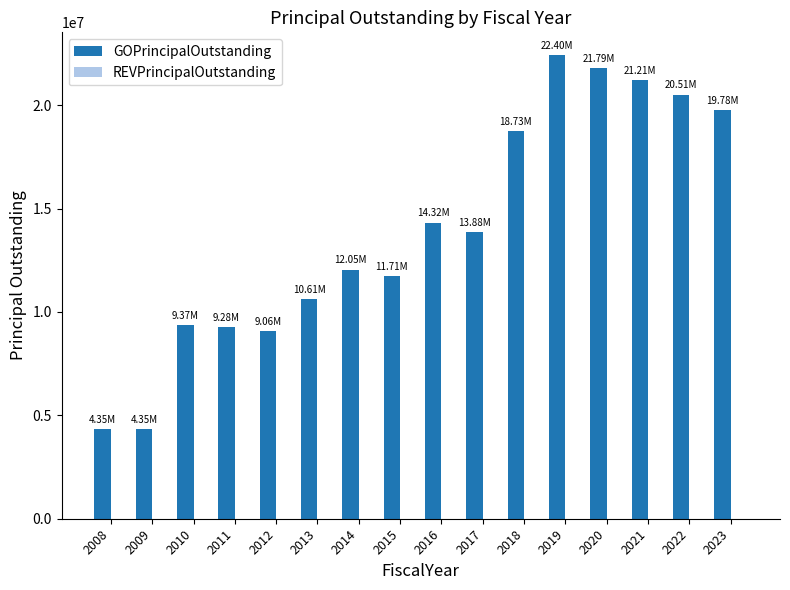

What is the difference between the maximum and minimum values?

18050000